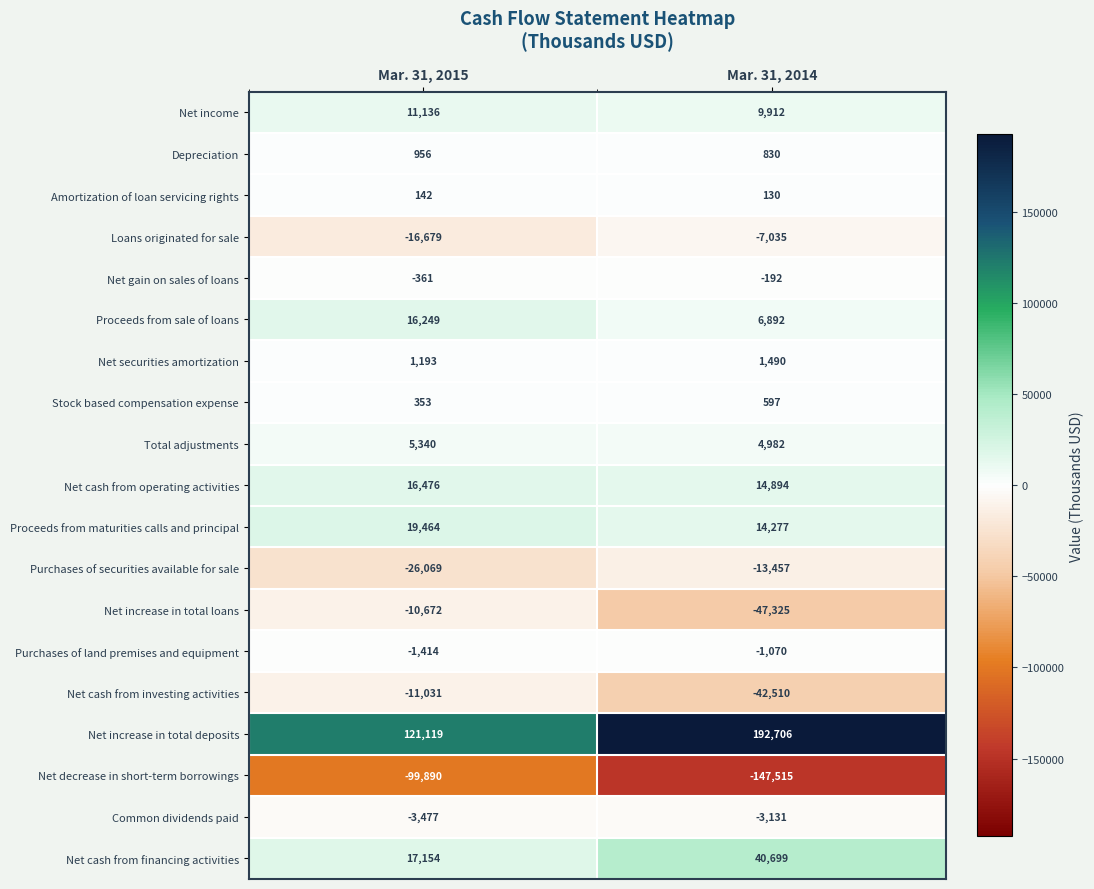

Where is Purchases of securities available for sale nearest to the value -19763?

Mar. 31, 2015